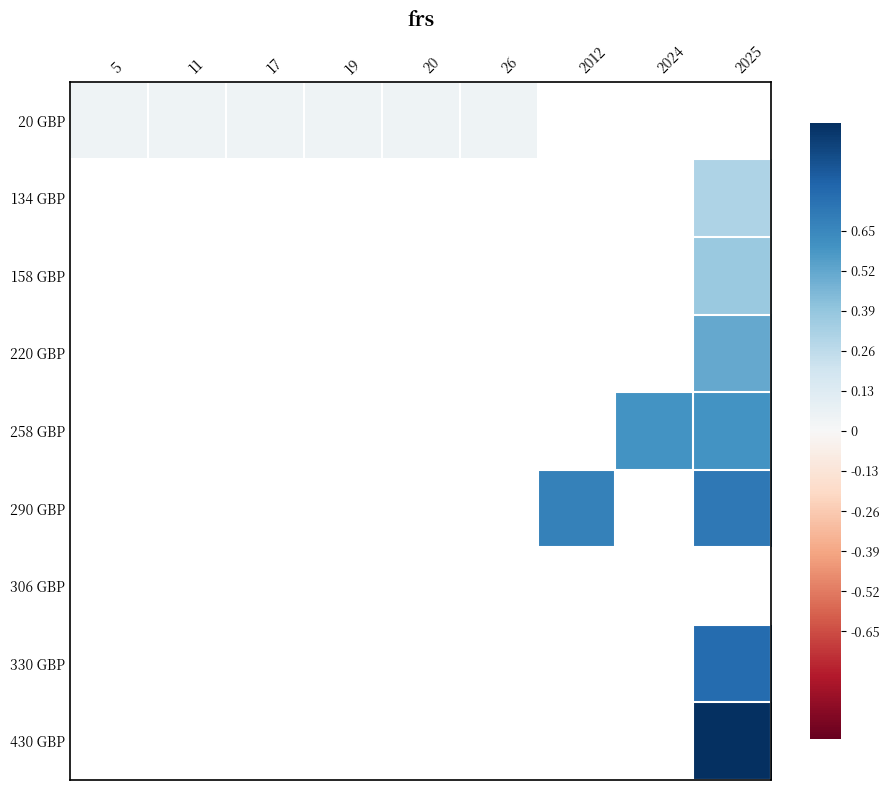

The 20 GBP series shows 0.0 at 17. True or false?

True